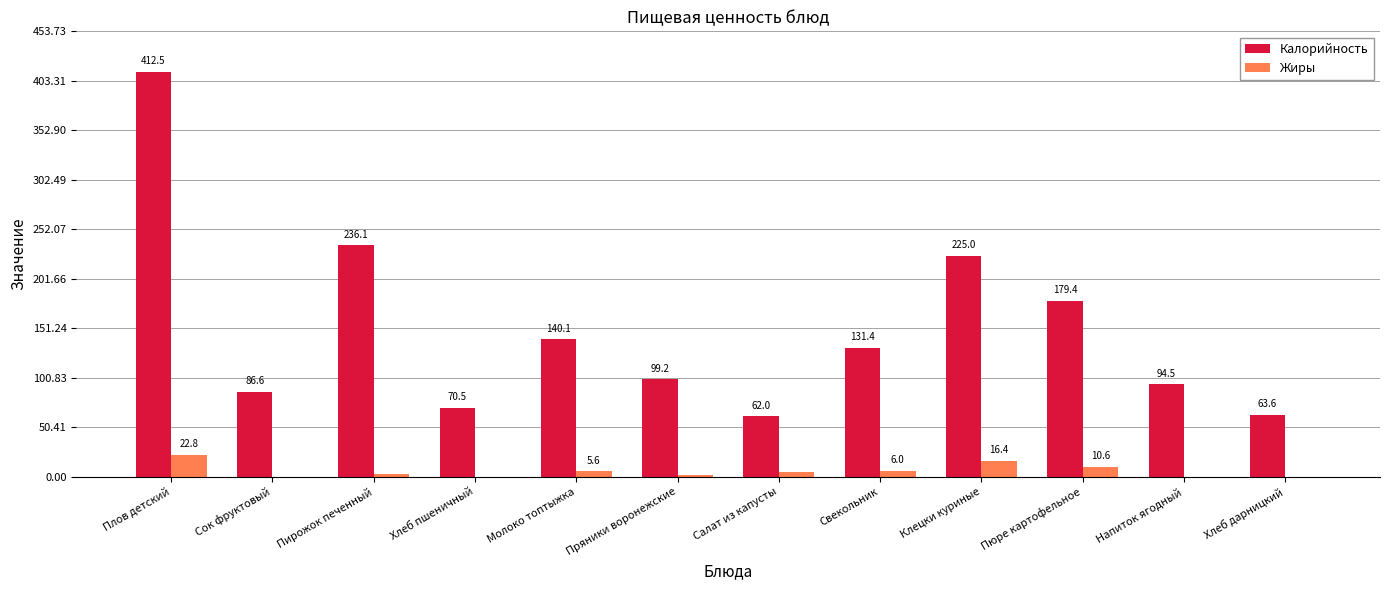

Which series changed the most between Плов детский and Салат из капусты?

Калорийность